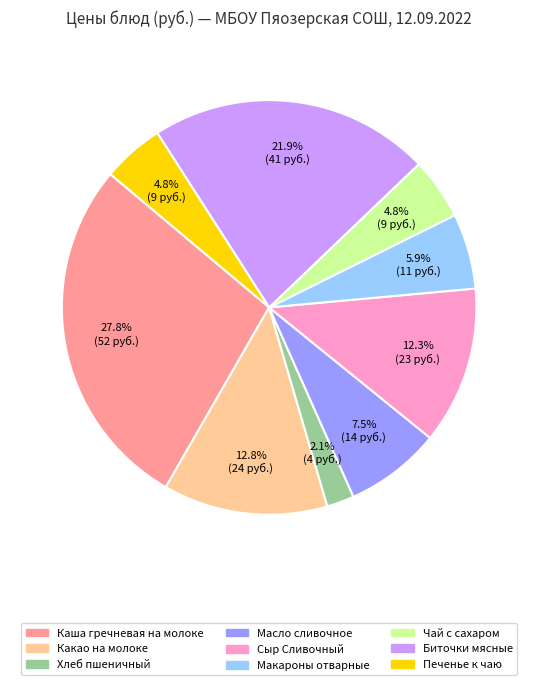

Which category has the biggest portion of the pie?

Каша гречневая на молоке